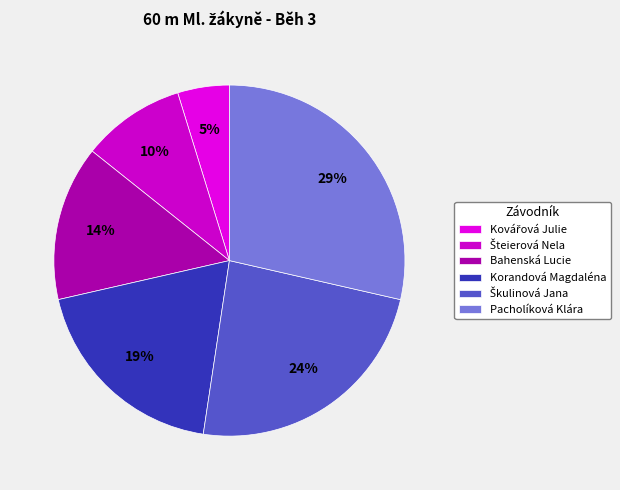

True or false: Bahenská Lucie accounts for 8% of the total.

False